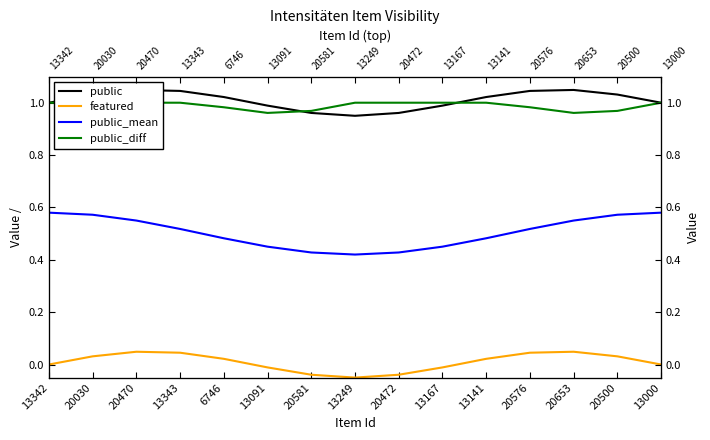

Reading left to right, what are all the values shown in this chart?

public: 1.0	1.0	1.0	1.0	1.0	1.0	1.0	0.9	1.0	1.0	1.0	1.0	1.0	1.0	1.0
featured: 0.0	0.0	0.0	0.0	0.0	-0.0	-0.0	-0.1	-0.0	-0.0	0.0	0.0	0.0	0.0	0.0
public_mean: 0.6	0.6	0.5	0.5	0.5	0.5	0.4	0.4	0.4	0.5	0.5	0.5	0.5	0.6	0.6
public_diff: 1.0	1.0	1.0	1.0	1.0	1.0	1.0	1.0	1.0	1.0	1.0	1.0	1.0	1.0	1.0